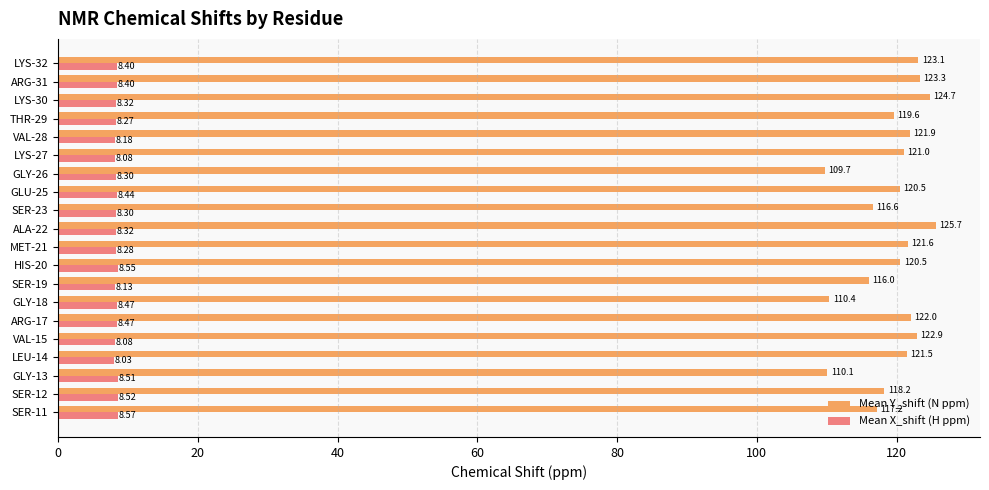

Count the number of data series in this chart.

2